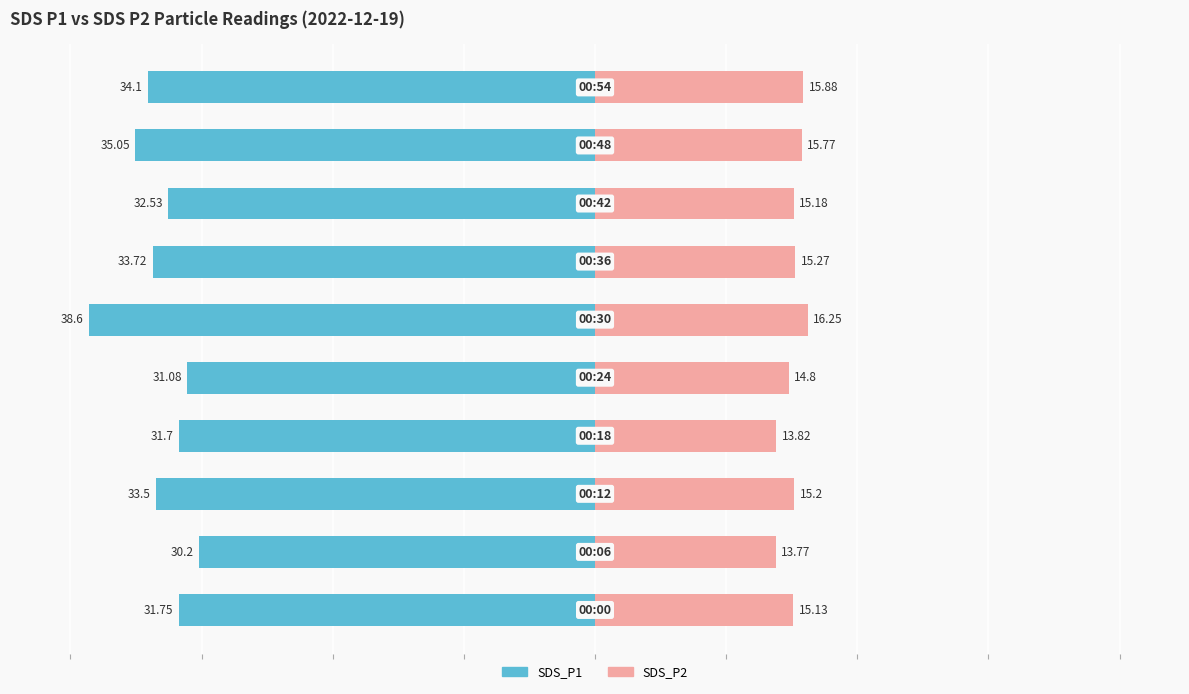

Is it true that SDS_P1 equals -34.1 at 9?

True